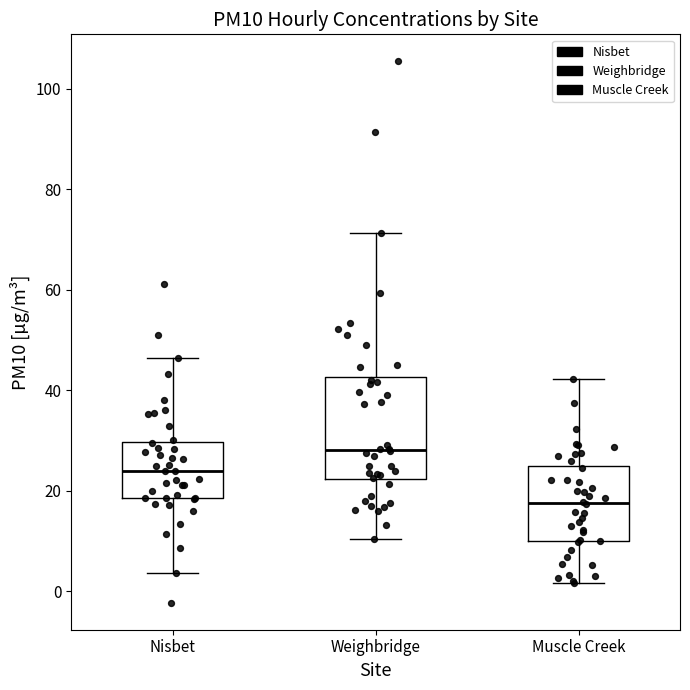

Comparing the boxes themselves (not the whiskers), which one is the tallest?

Weighbridge